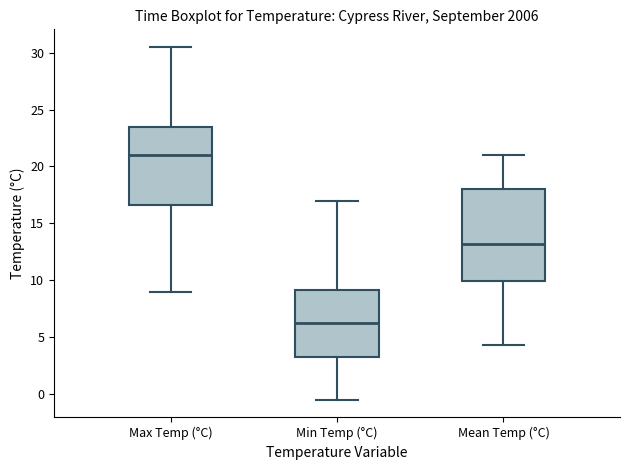

Which box's median line is the lowest?

Min Temp (°C)